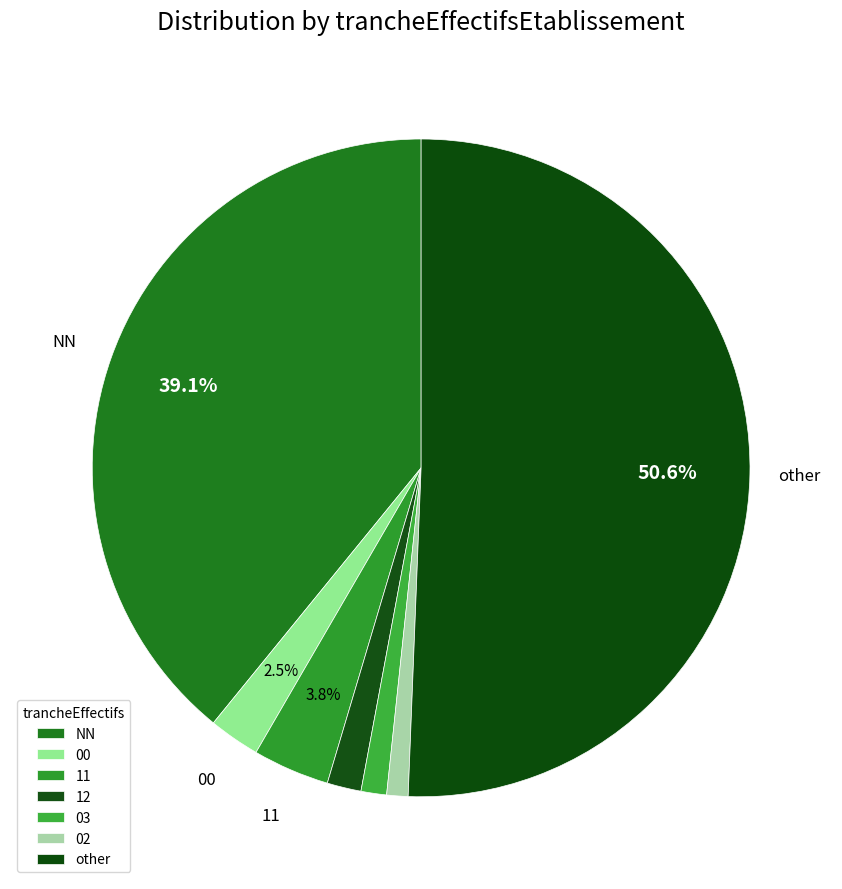

What portion of the pie excludes 12?

98.3%